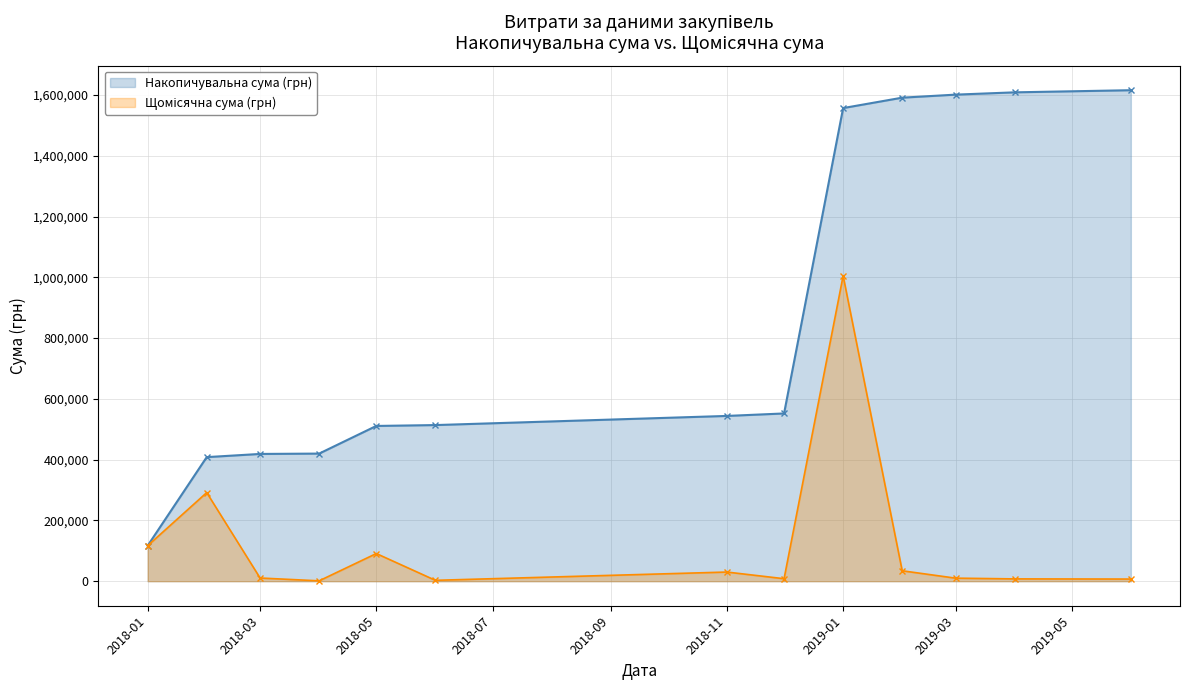

What is the total value across all series at 2018-01?

233438.2